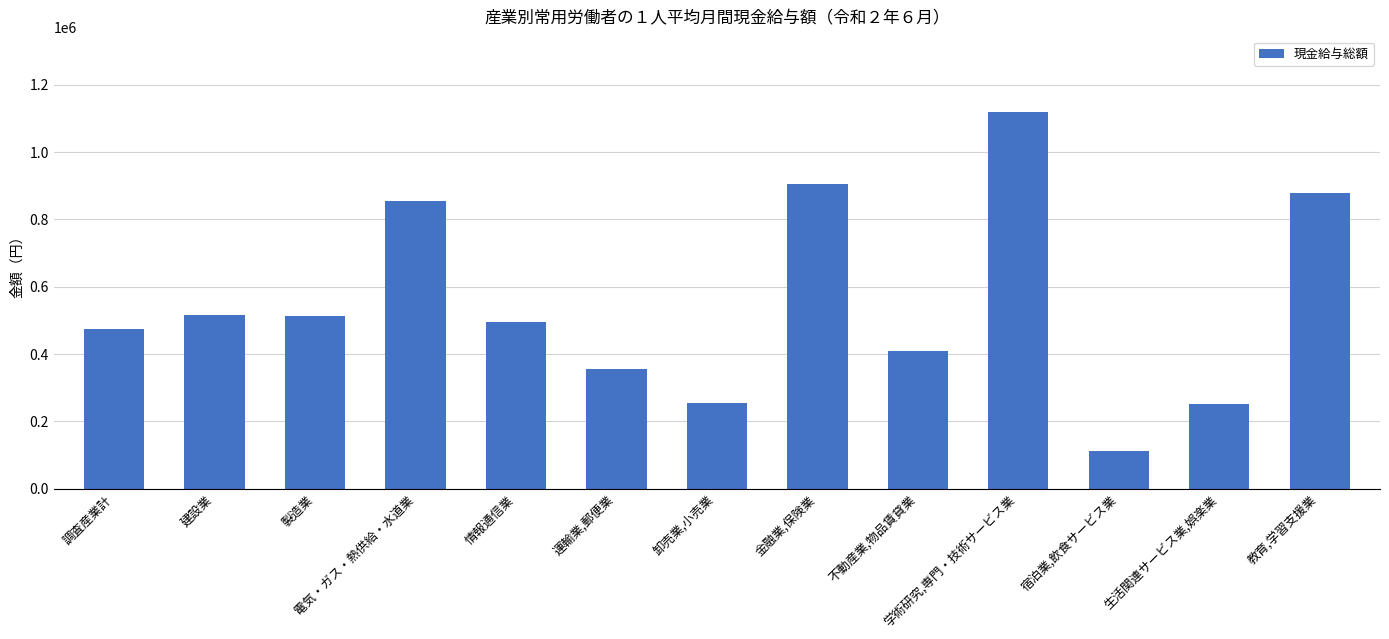

What is the ratio of the value at 教育,学習支援業 to the value at 運輸業,郵便業?

2.5